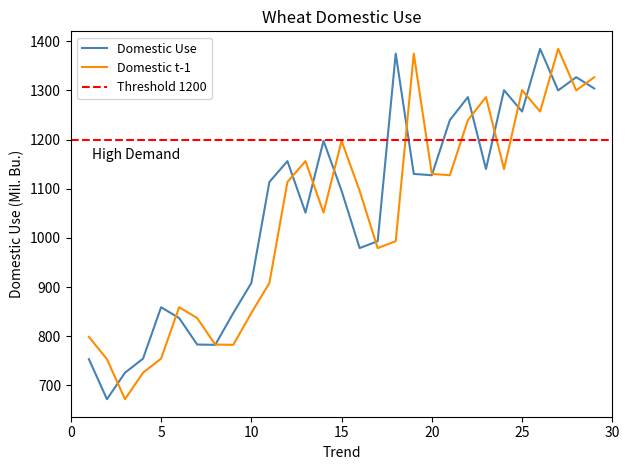

List the series in order of their overall mean, lowest first.

Domestic t-1, Domestic Use